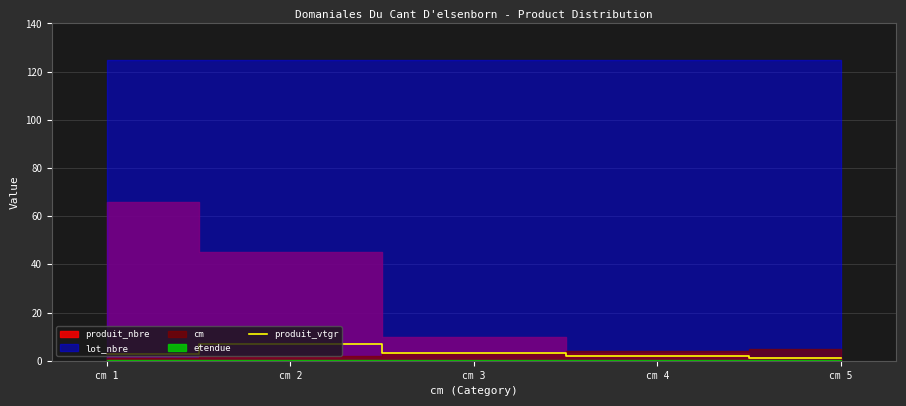

How many points are higher than both their immediate neighbors (excluding endpoints)?

1